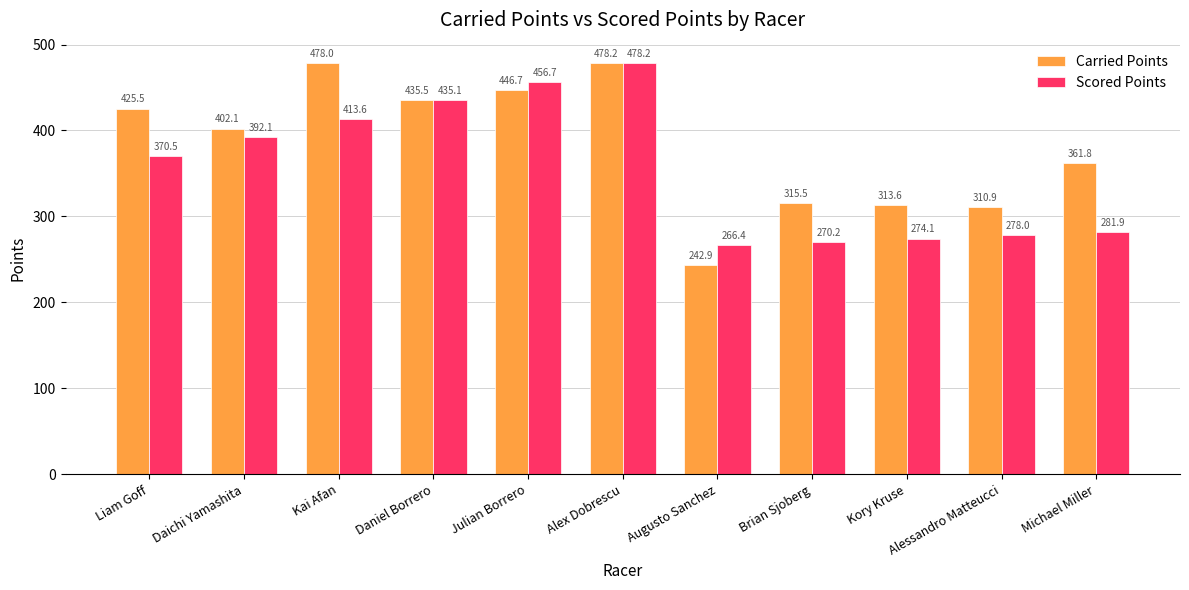

What are all the series names shown in the legend?

Carried Points, Scored Points